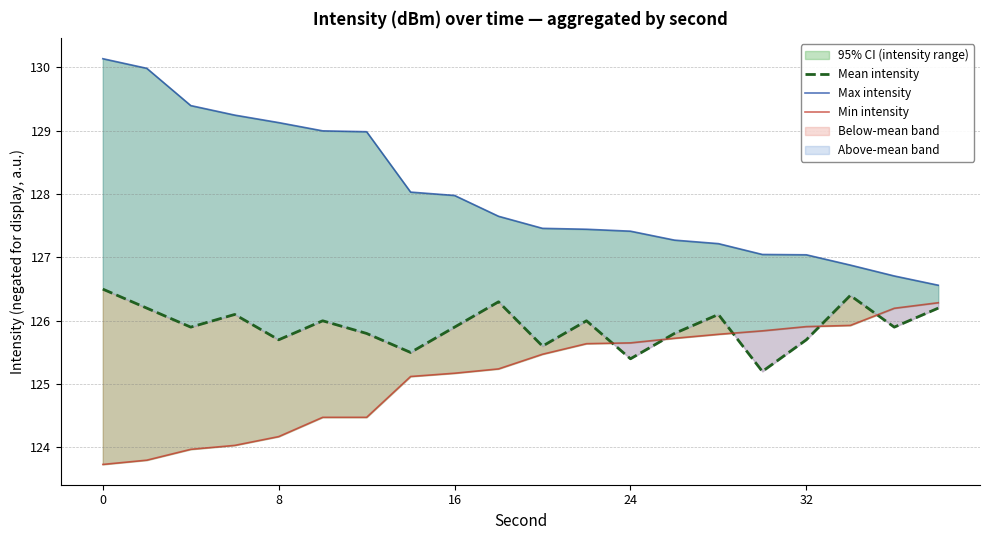

Where do Min intensity and Mean intensity first cross each other?

11 and 12